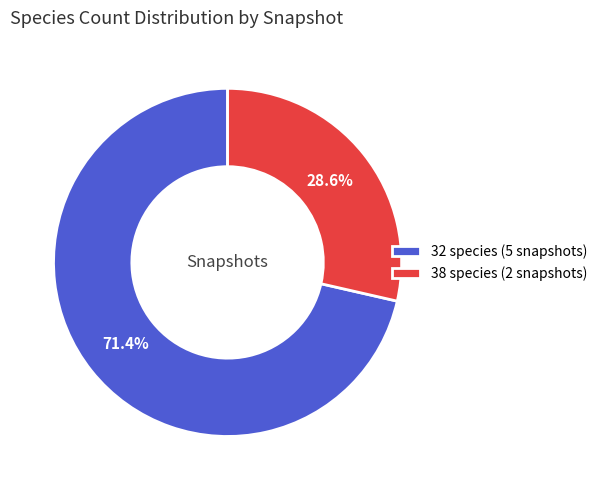

Approximately how many times larger is the value at 38 species (2 snapshots) compared to 32 species (5 snapshots)?

0.4